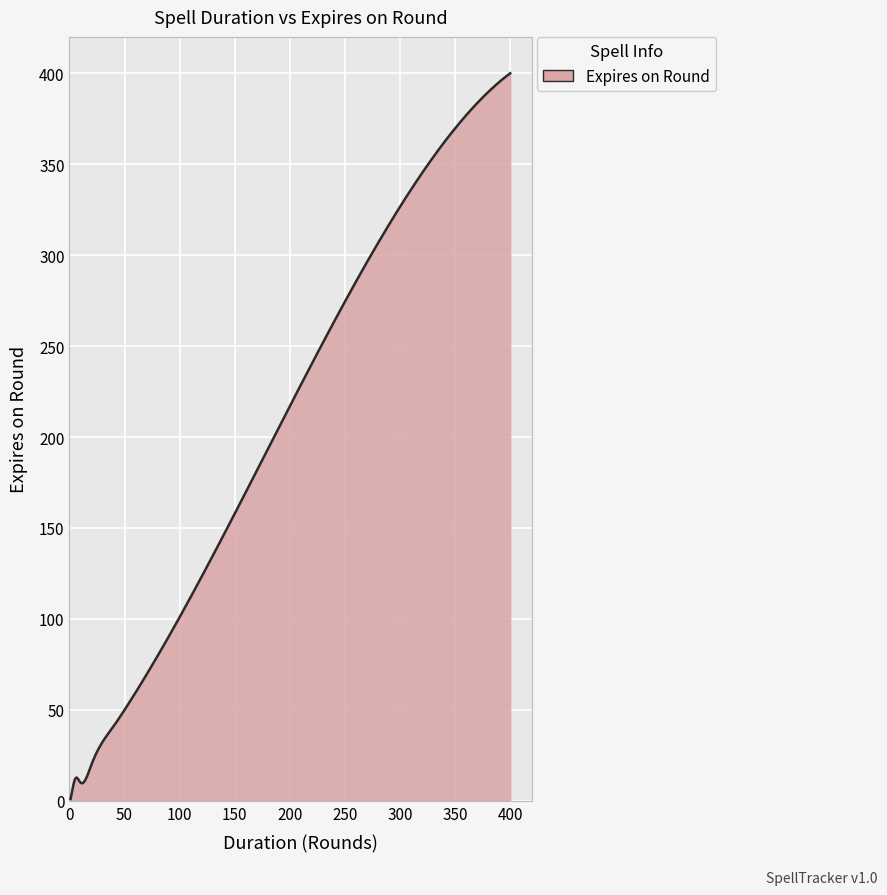

What is the smallest value displayed?

1.0